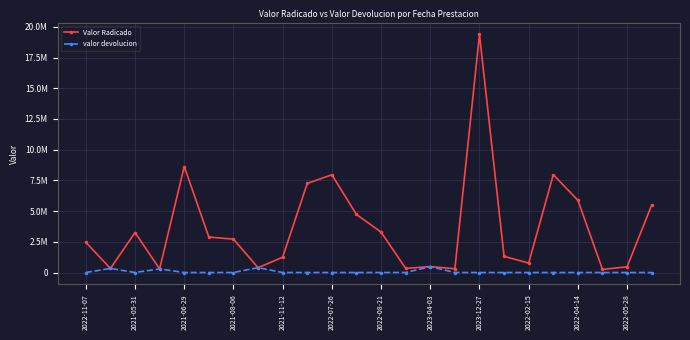

What is the label of the 1st point from the left?

2022-11-07